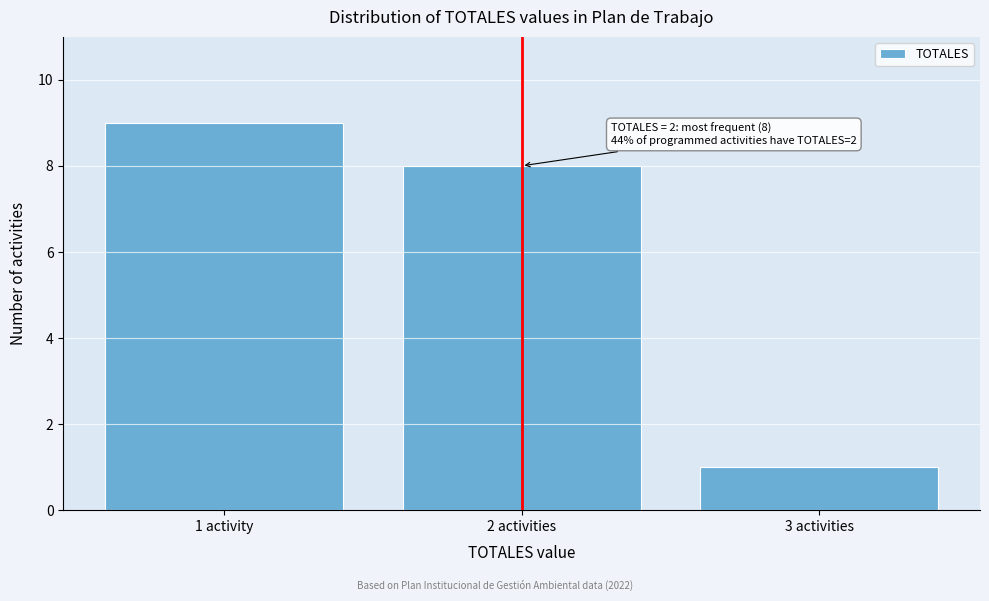

Reading left to right, extract all data points from this chart.

9	8	1